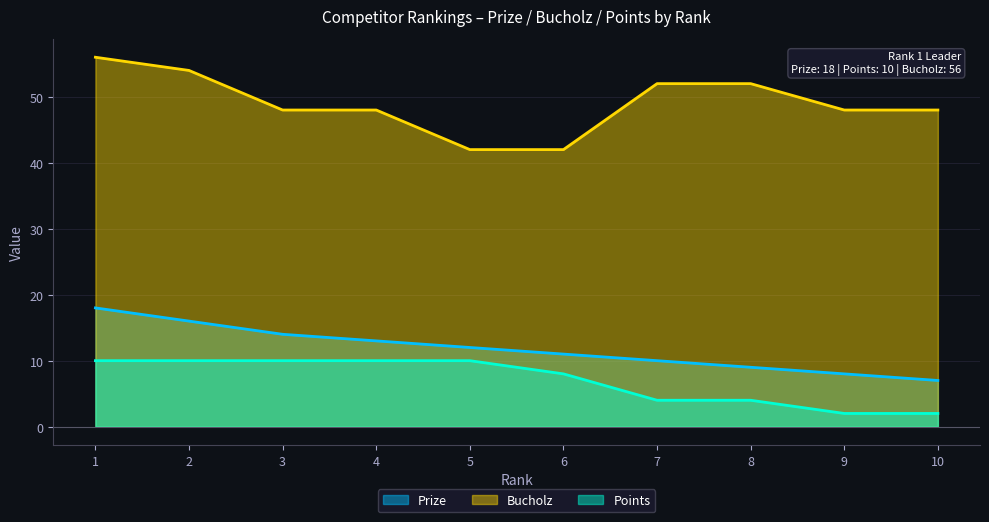

True or false: Prize has more than 0 interior local peaks.

False